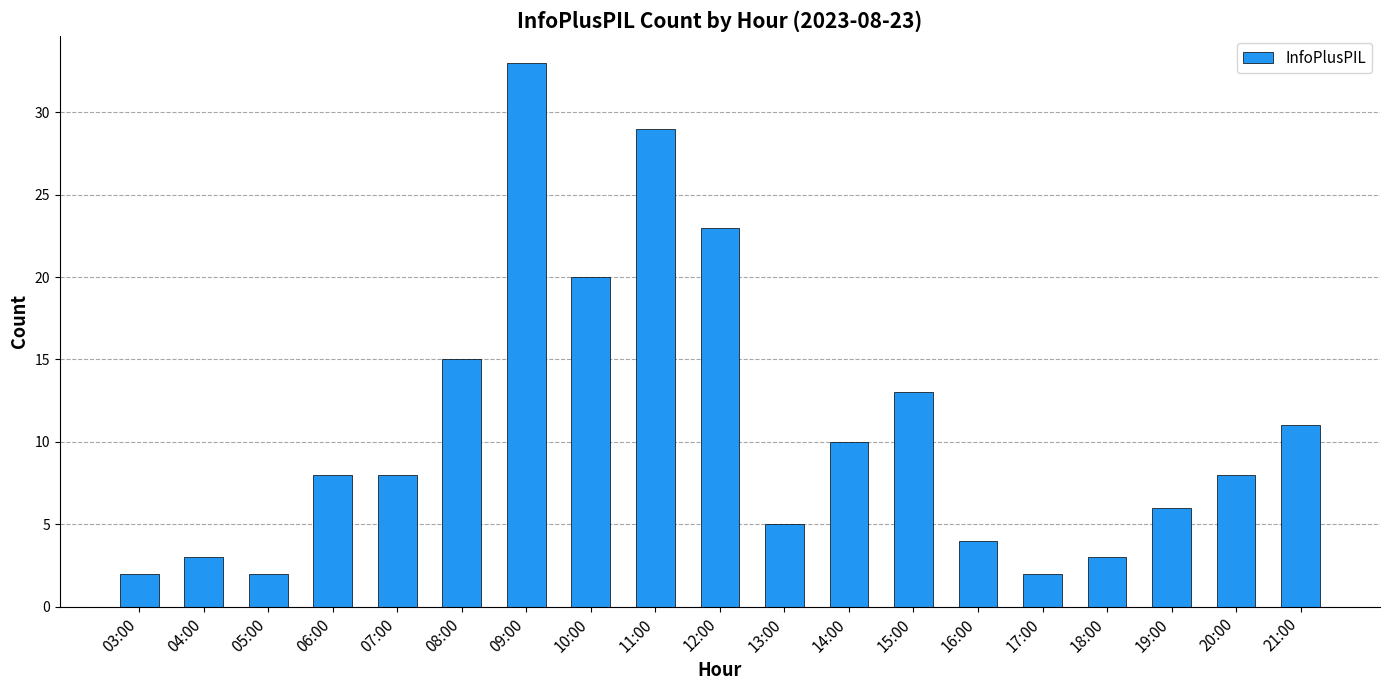

What is the change in value from 13:00 to 20:00?

+3